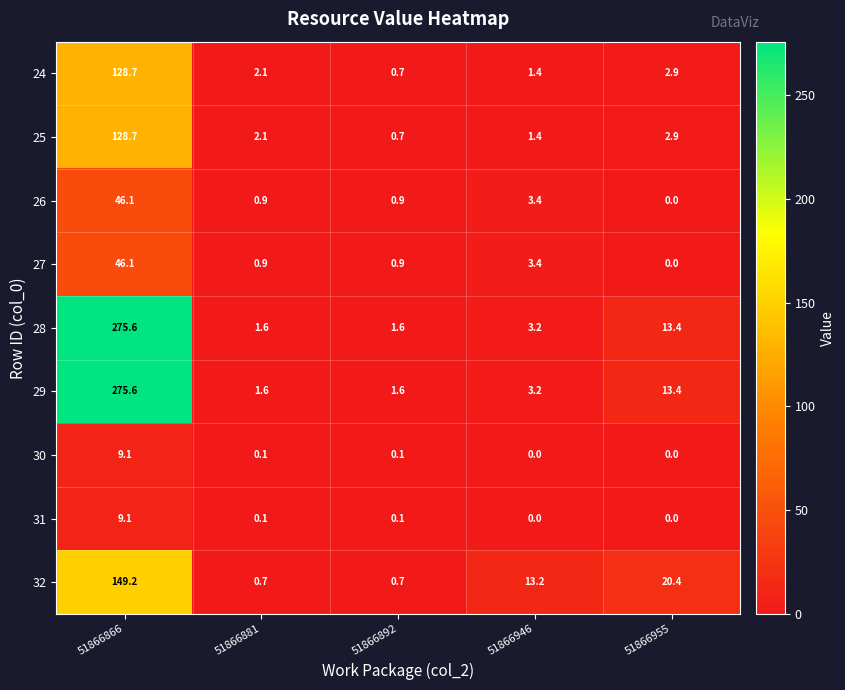

What is the difference between the highest and lowest values at 51866946?

13.2